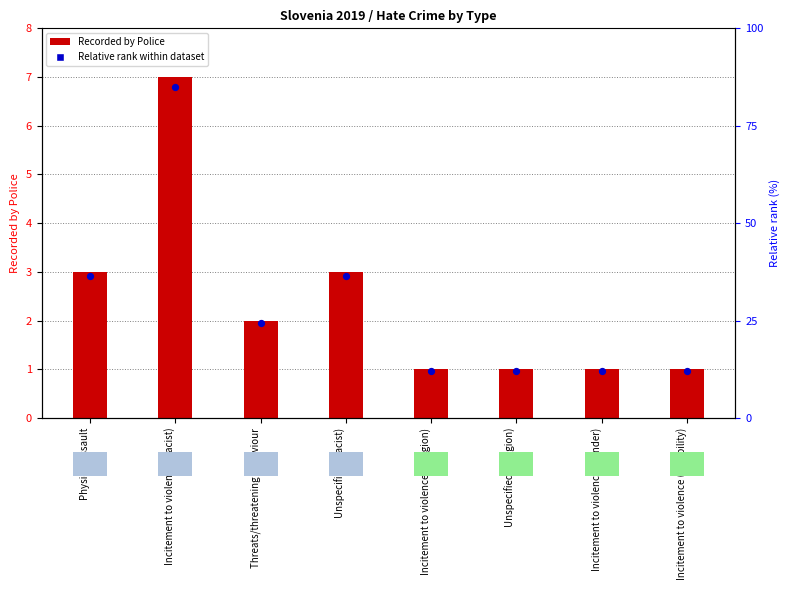

Which has a higher value, Incitement to violence (Racist) or Incitement to violence (Gender)?

Incitement to violence (Racist)